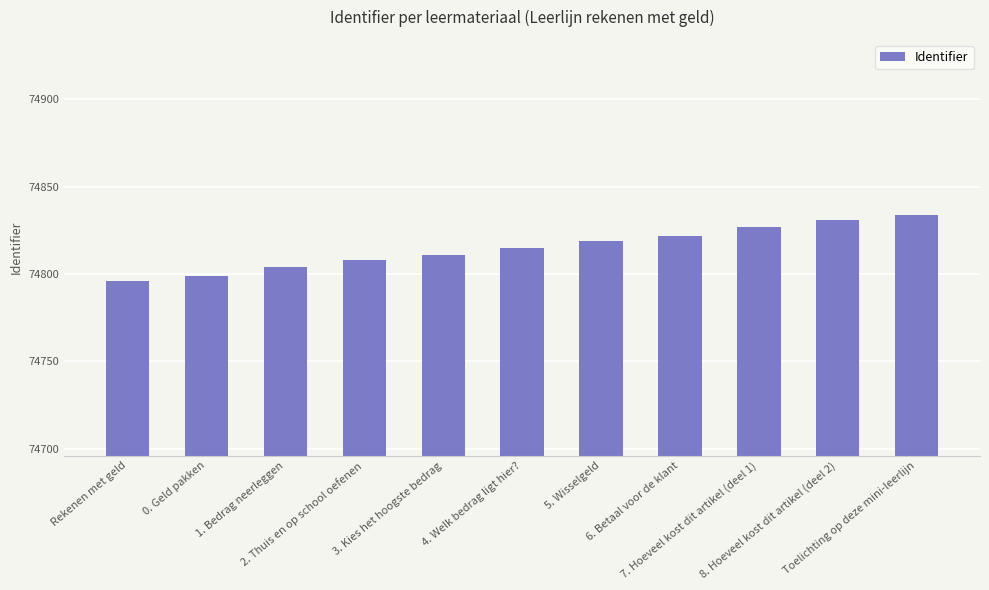

What is the difference between the maximum and second lowest values?

35